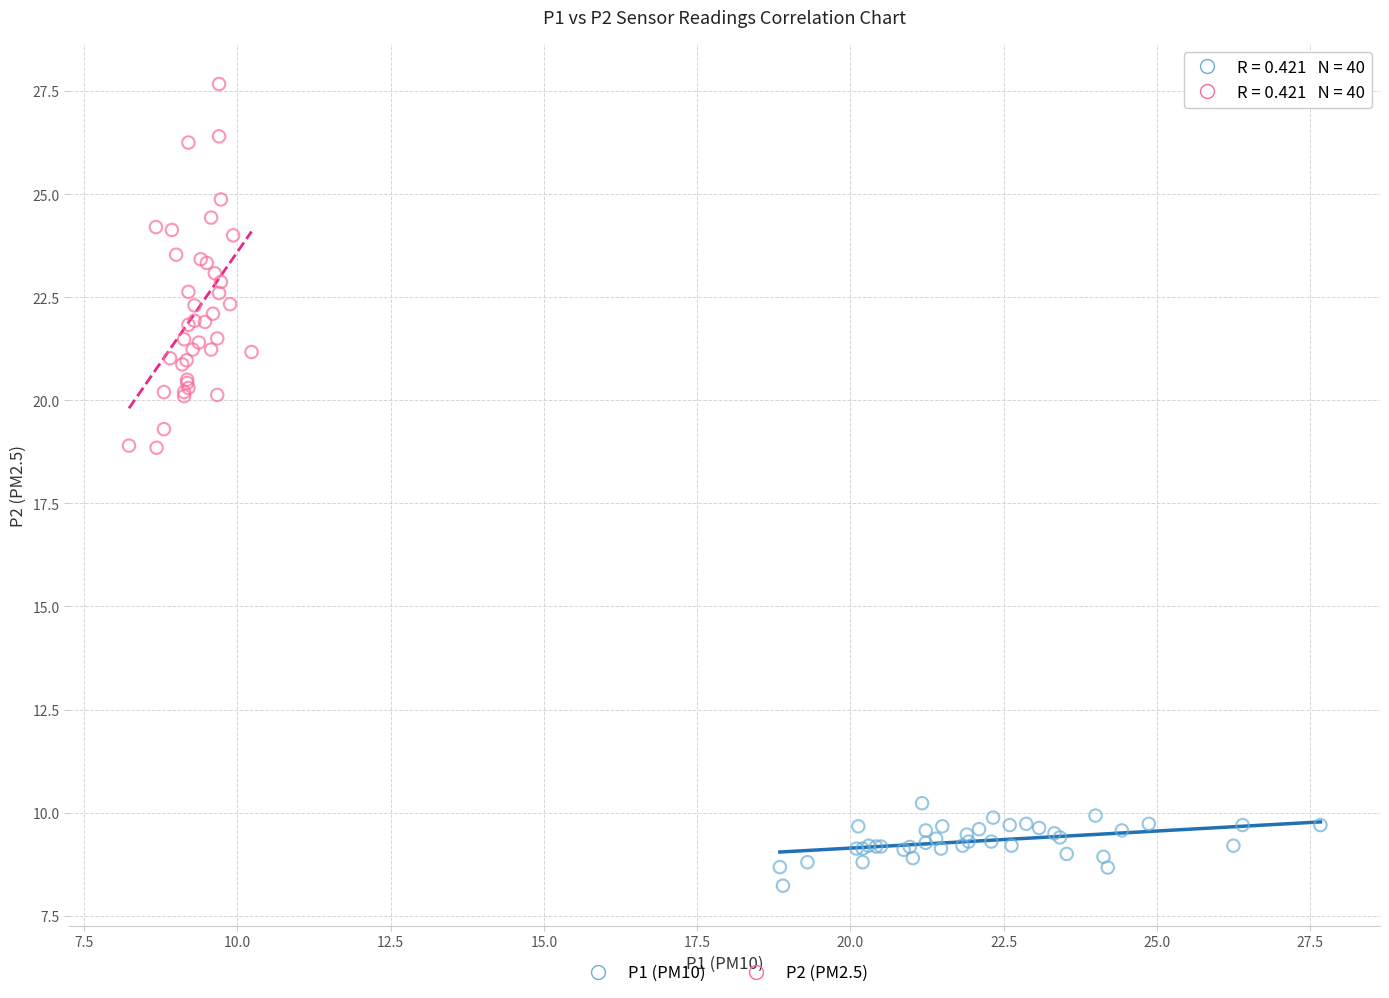

Which series has the largest Y range (max minus min)?

P2 (PM2.5)